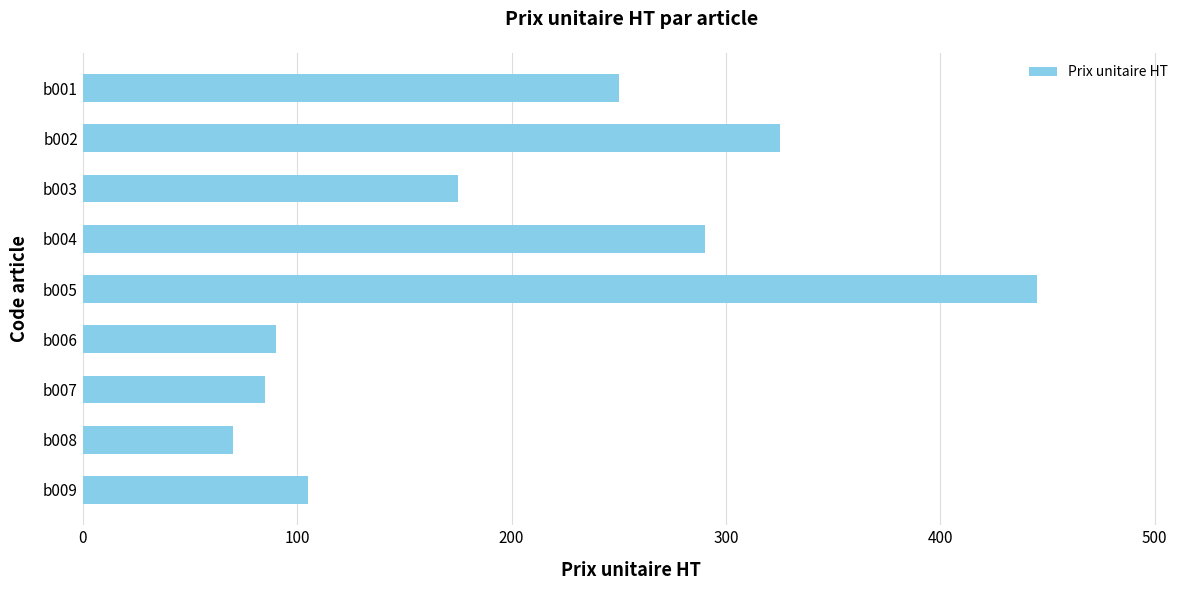

Is it true that the value at b006 is 148?

False